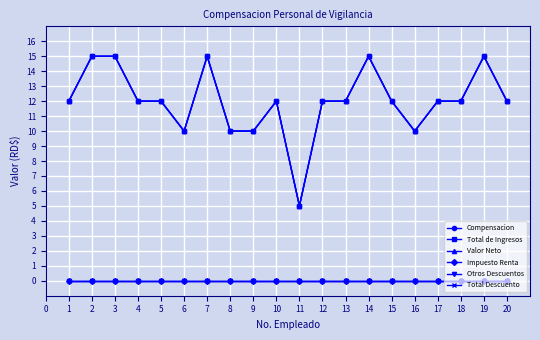

True or false: Valor Neto and Total de Ingresos intersect in this chart.

False